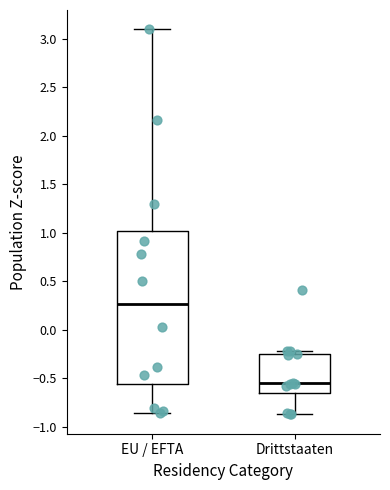

Reading left to right, transcribe this box plot: for each box, give where its median line is, the range the box spans, and where its two whiskers end, as read against the y-axis. The values are not printed on the chart, so give them approximately, as read against the axis.

EU / EFTA: median 0.25, box -0.55 to 1.00, whiskers -0.85 to 3.10
Drittstaaten: median -0.55, box -0.65 to -0.25, whiskers -0.90 to -0.20